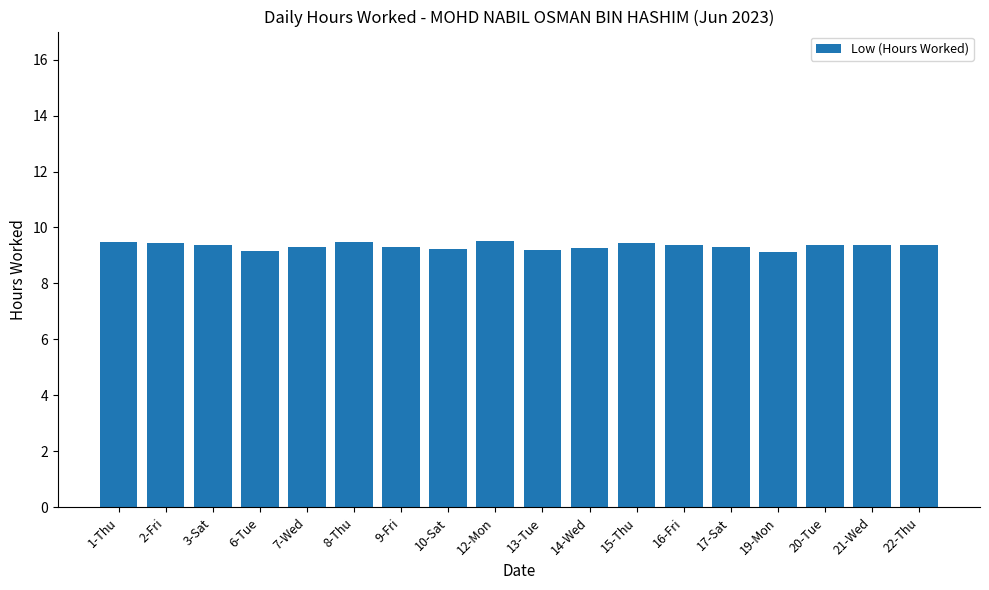

Does the chart contain any negative values?

No